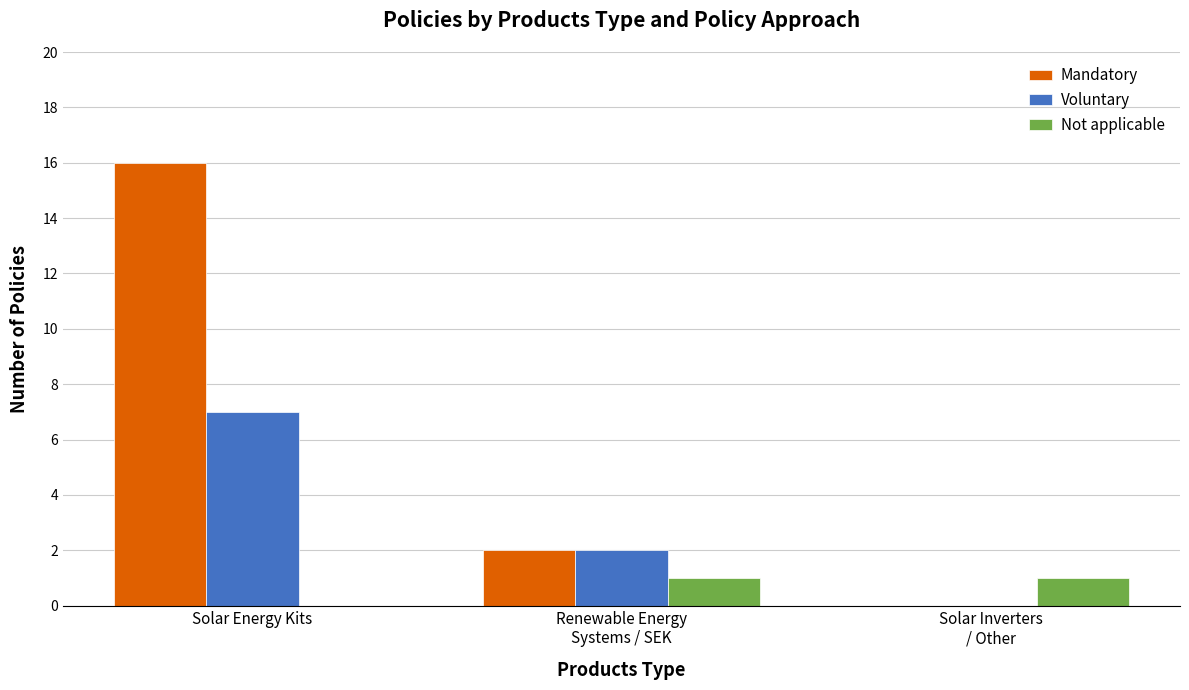

The Voluntary series shows 7 at Solar Energy Kits. True or false?

True